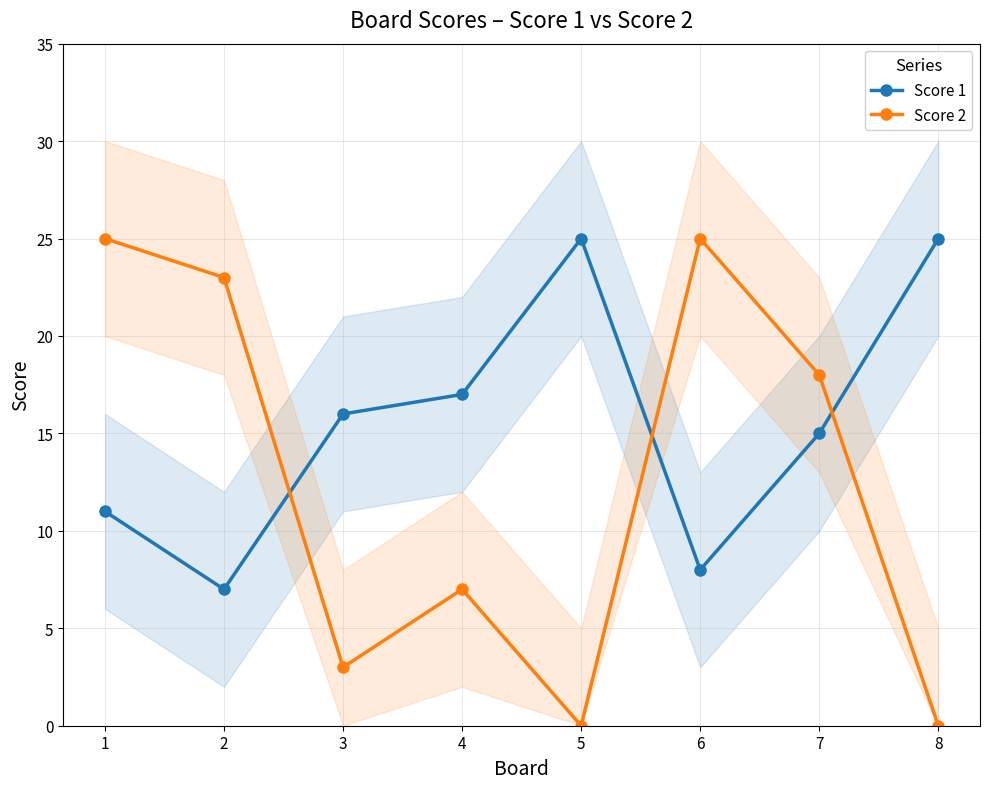

Where do Score 2 and Score 1 first cross each other?

2 and 3